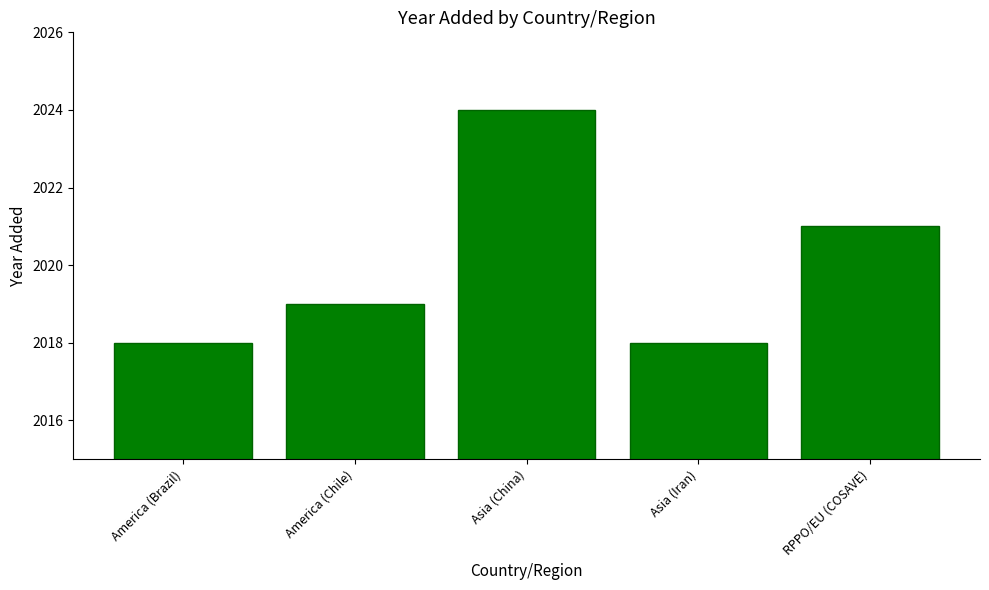

What is the value of the 5th bar from the left?

2021